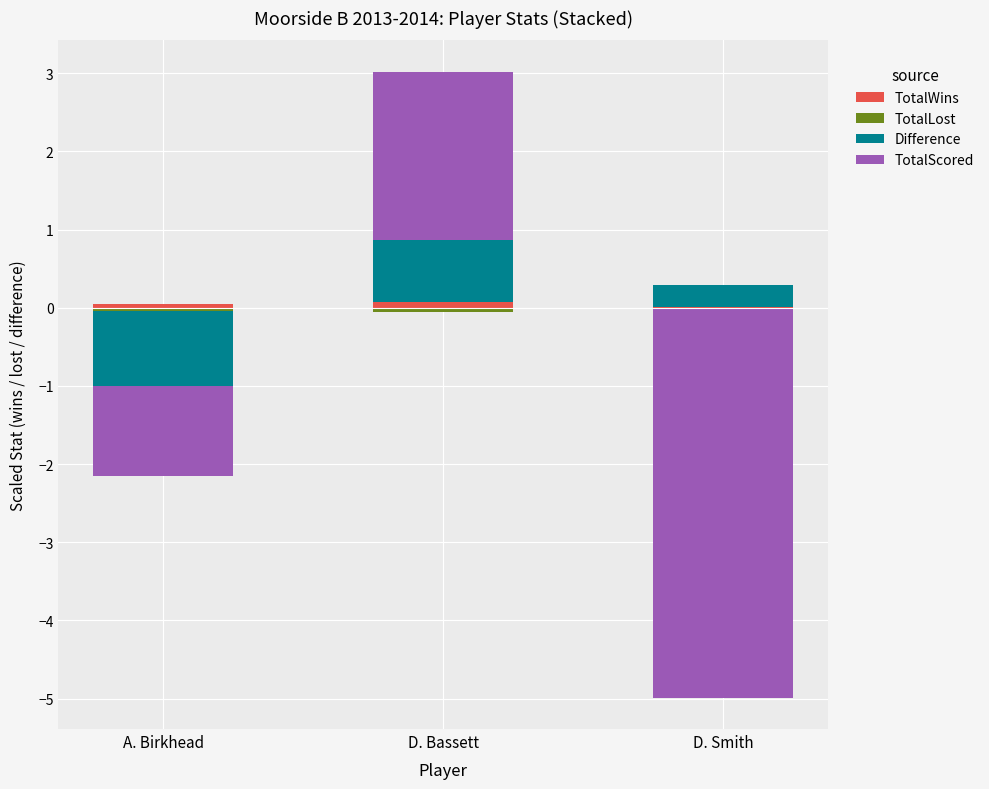

What are all the series names shown in the legend?

TotalWins, TotalLost, Difference, TotalScored